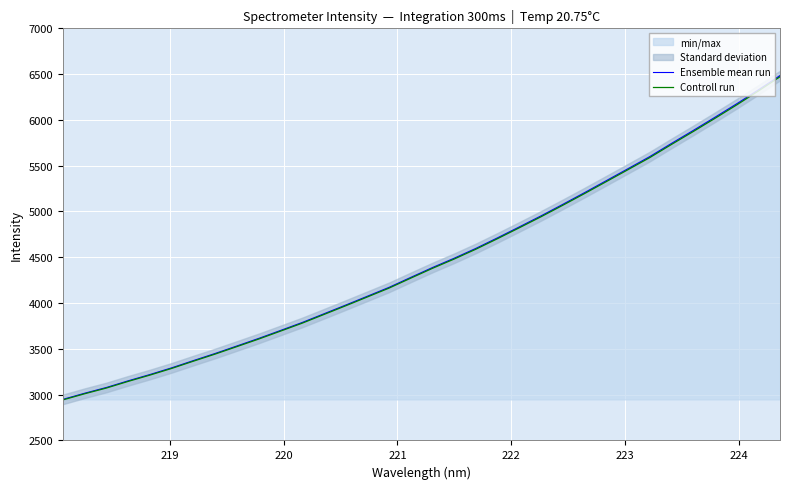

What are all the series names shown in the legend?

Ensemble mean run, Controll run